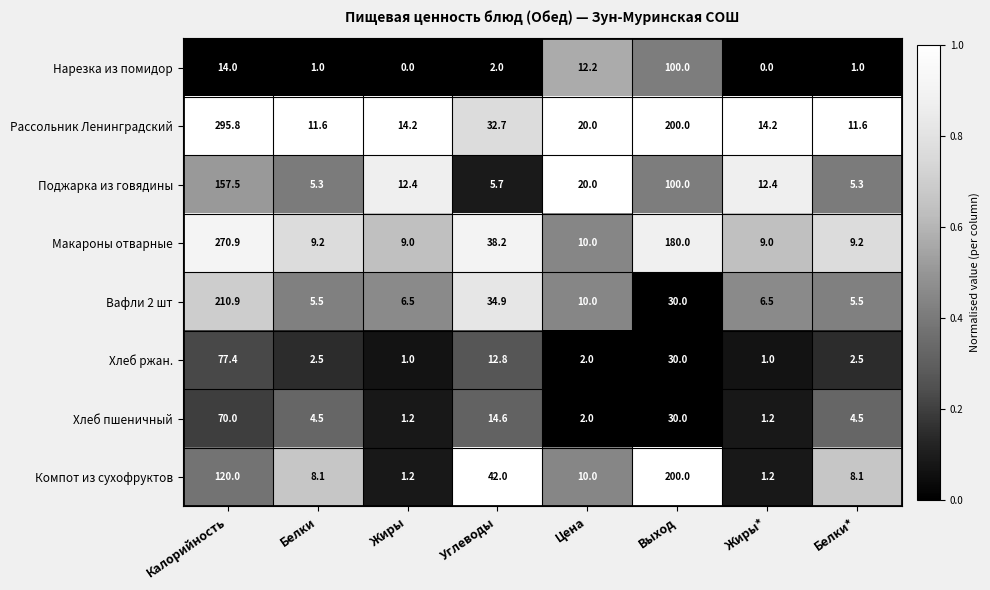

Which series has the largest range (max minus min)?

Рассольник Ленинградский